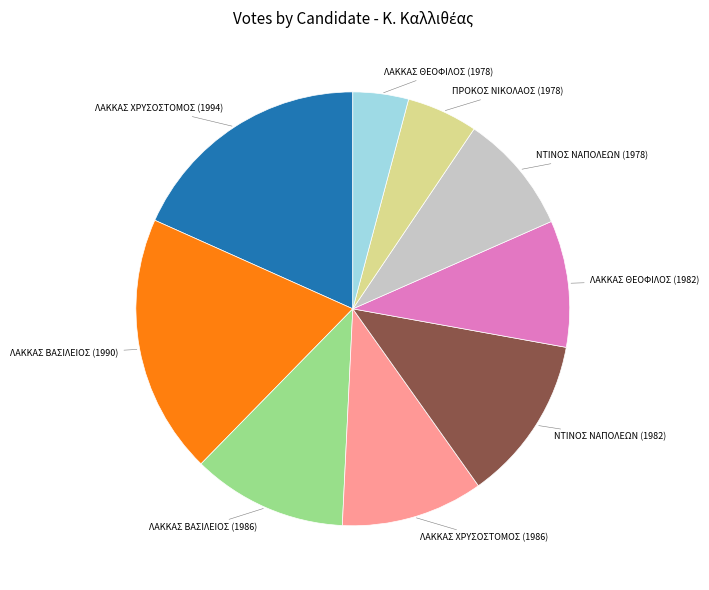

Is there a majority slice in this chart?

No